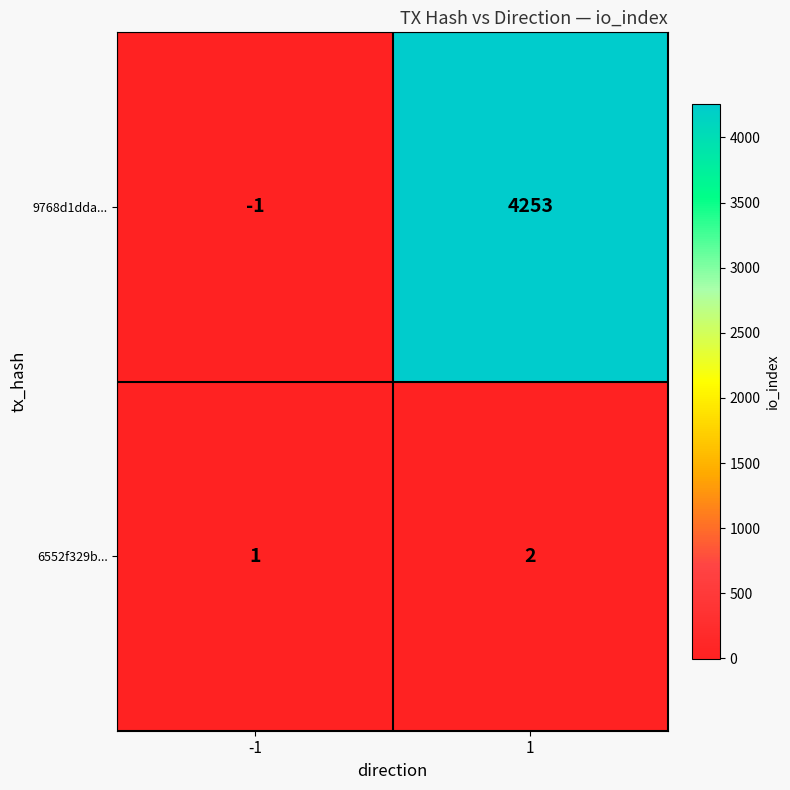

Between -1 and 1, which series saw the biggest shift?

9768d1dda...